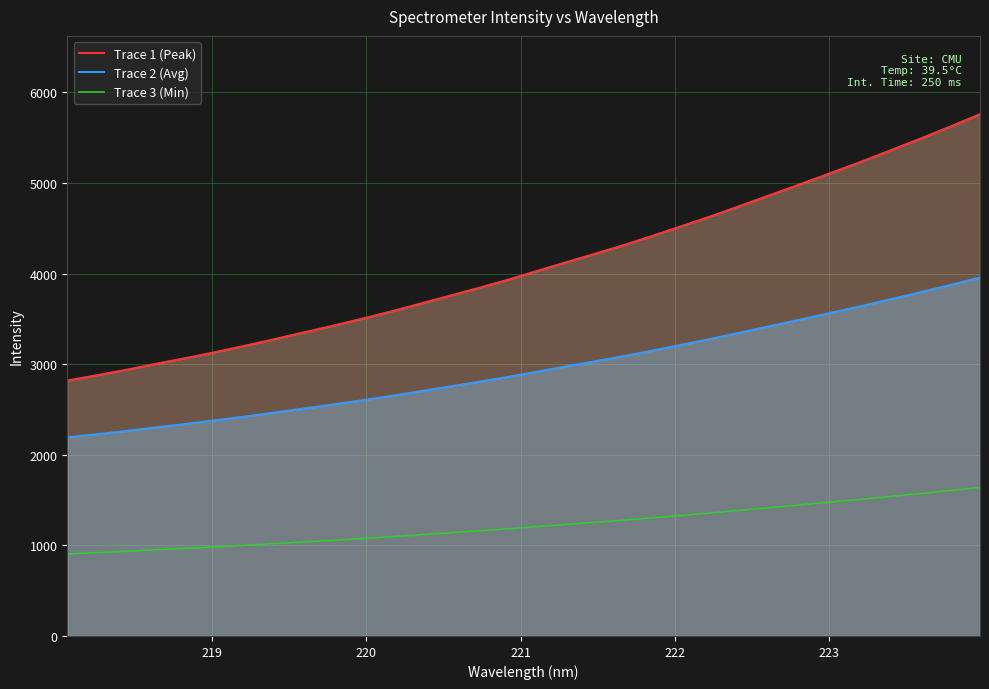

What are all the series names shown in the legend?

Trace 1 (Peak), Trace 2 (Avg), Trace 3 (Min)